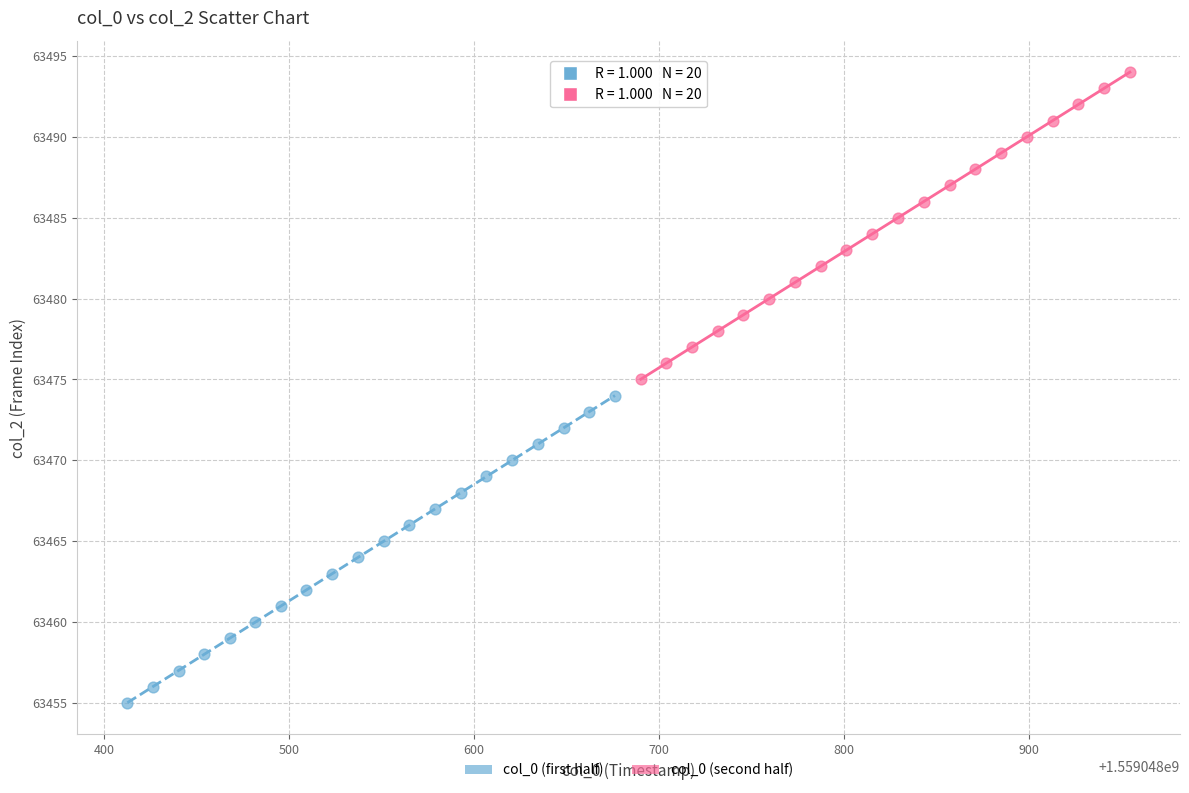

Which series contains the highest Y value?

col_0 (second half)